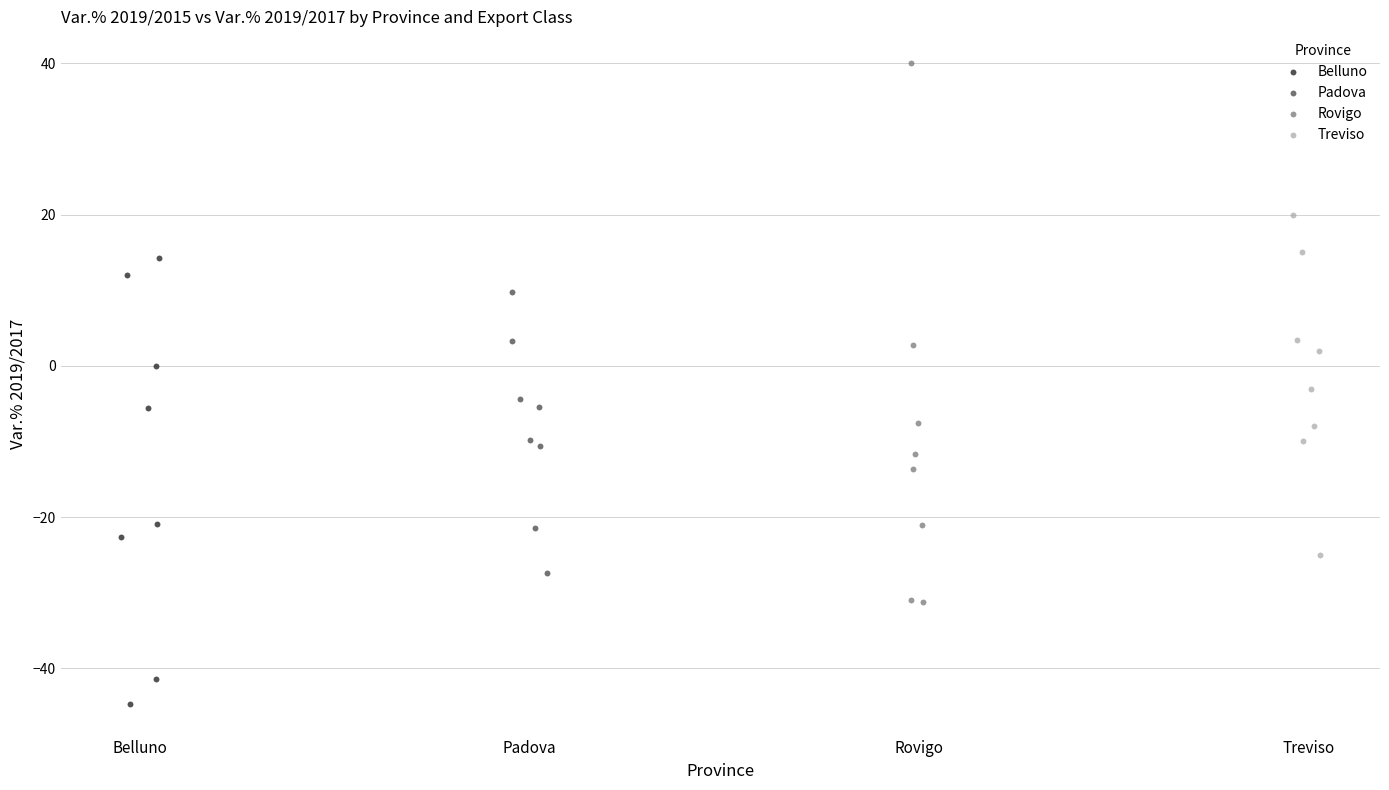

Which series contains the highest Y value?

Rovigo